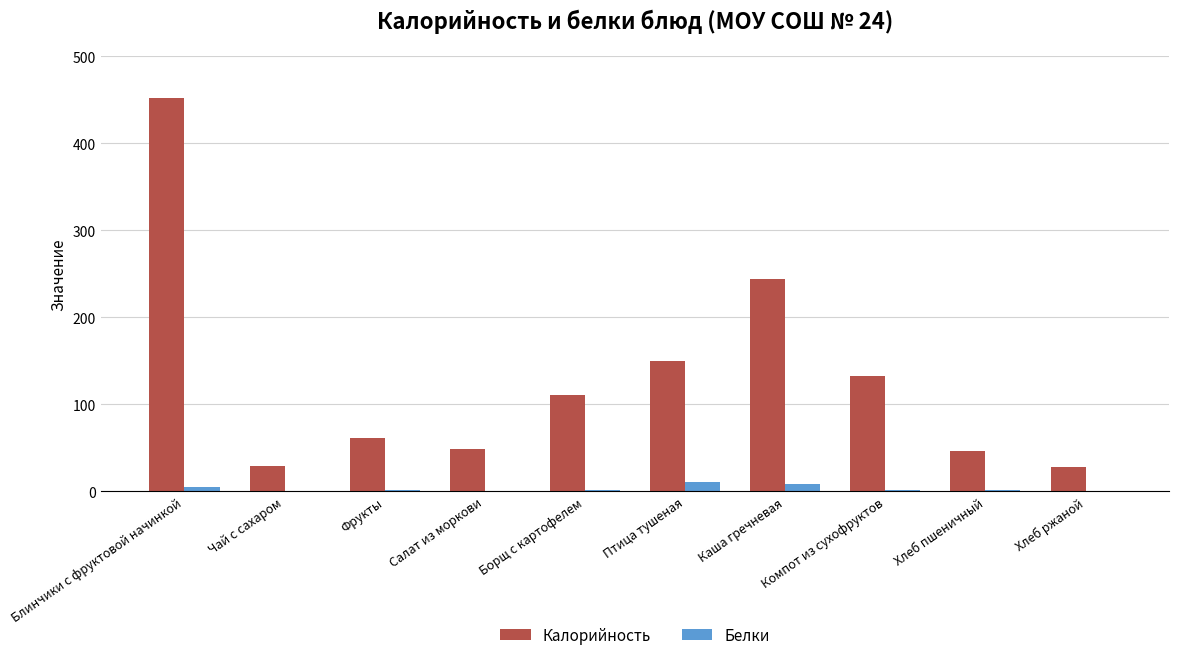

At which category is the sum across all series the highest?

Блинчики с фруктовой начинкой